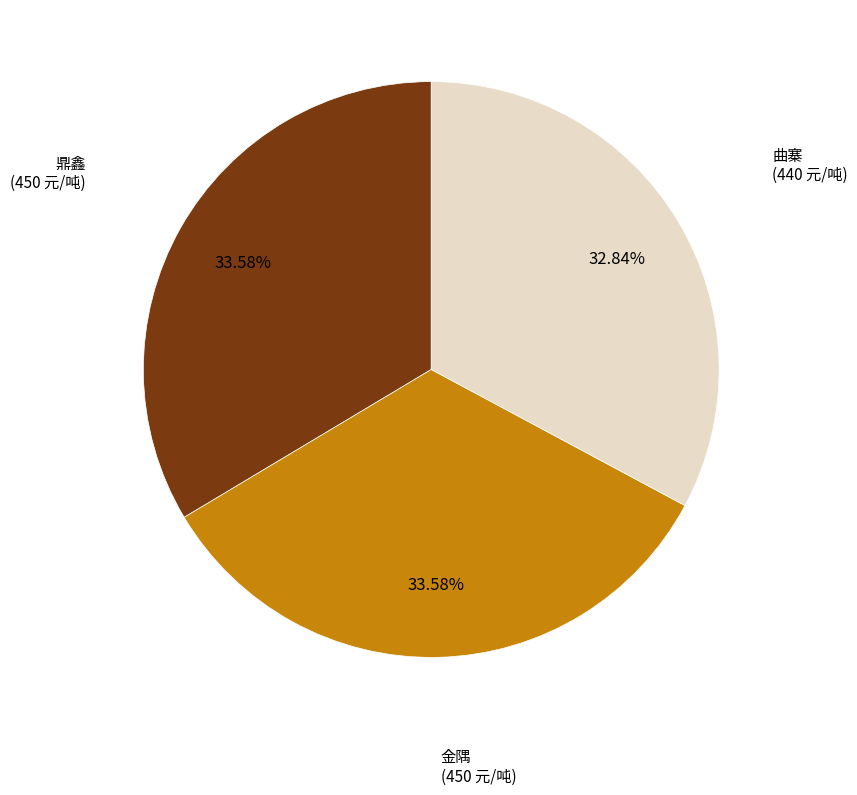

Is there any slice that represents more than half of the pie?

No